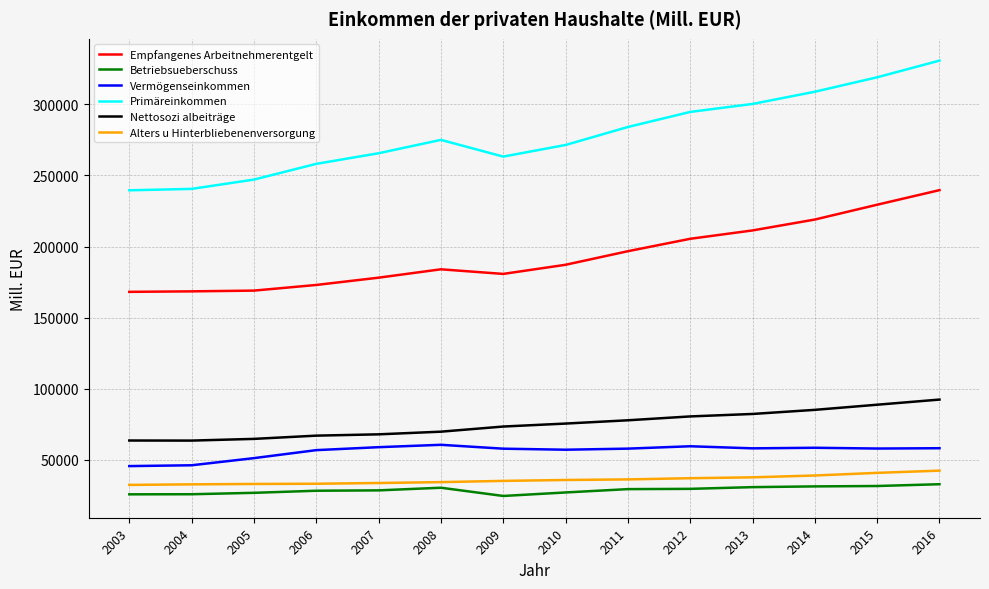

True or false: Betriebsueberschuss and Alters u Hinterbliebenenversorgung intersect in this chart.

False